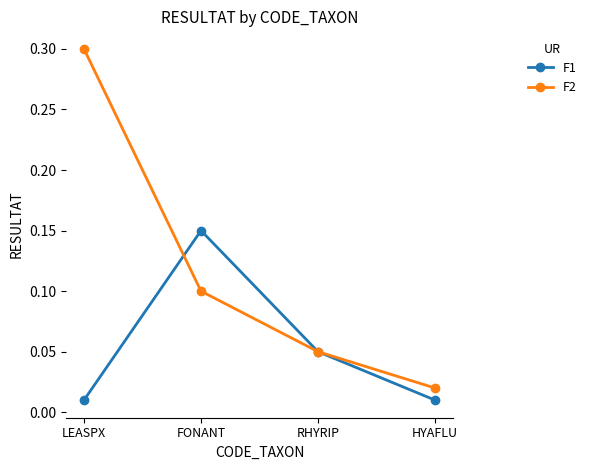

What is the difference between the highest and lowest values at LEASPX?

0.3